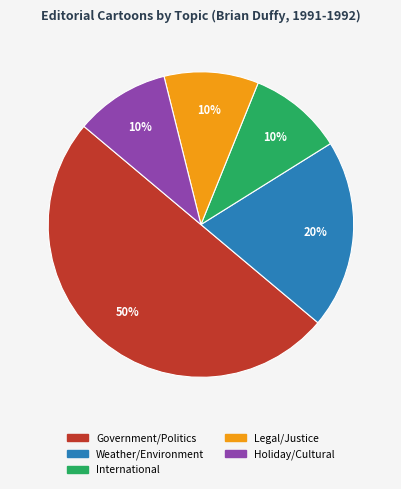

To the nearest percent, what is the difference between the largest and smallest slice percentages?

40%